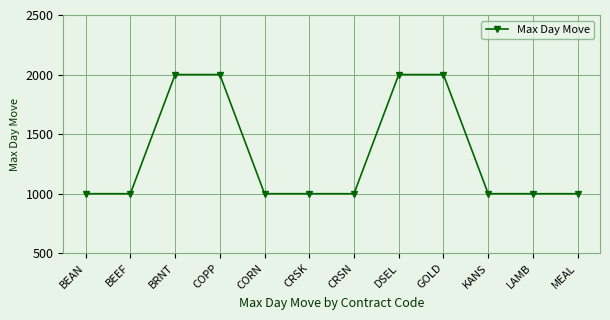

What is the difference between the values at DSEL and MEAL?

1000